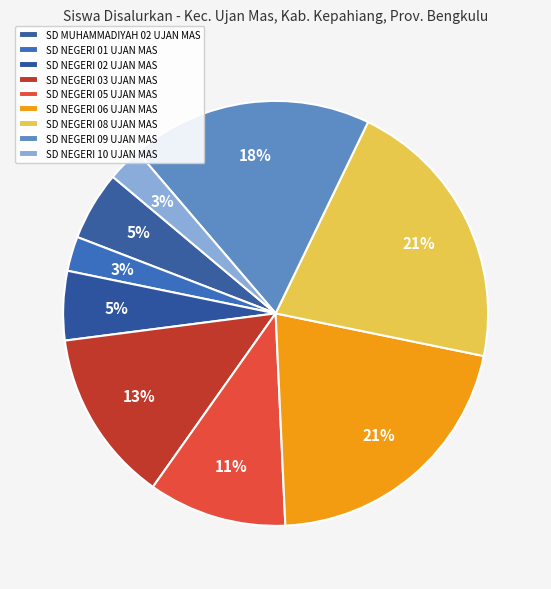

What is the change in value from SD MUHAMMADIYAH 02 UJAN MAS to SD NEGERI 10 UJAN MAS?

-1